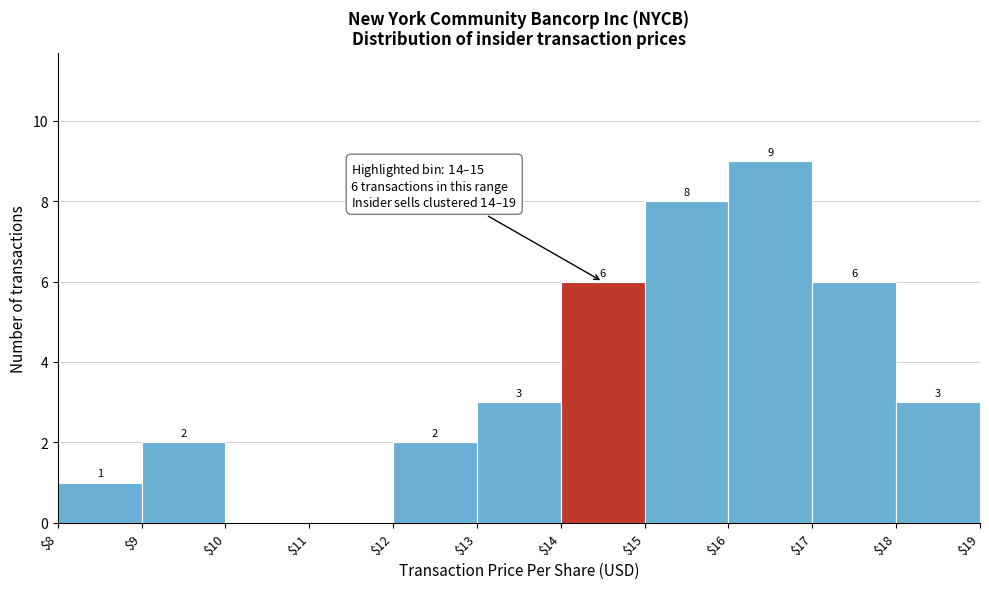

Over which range of the x-axis is the bar tallest?

$16 to $17